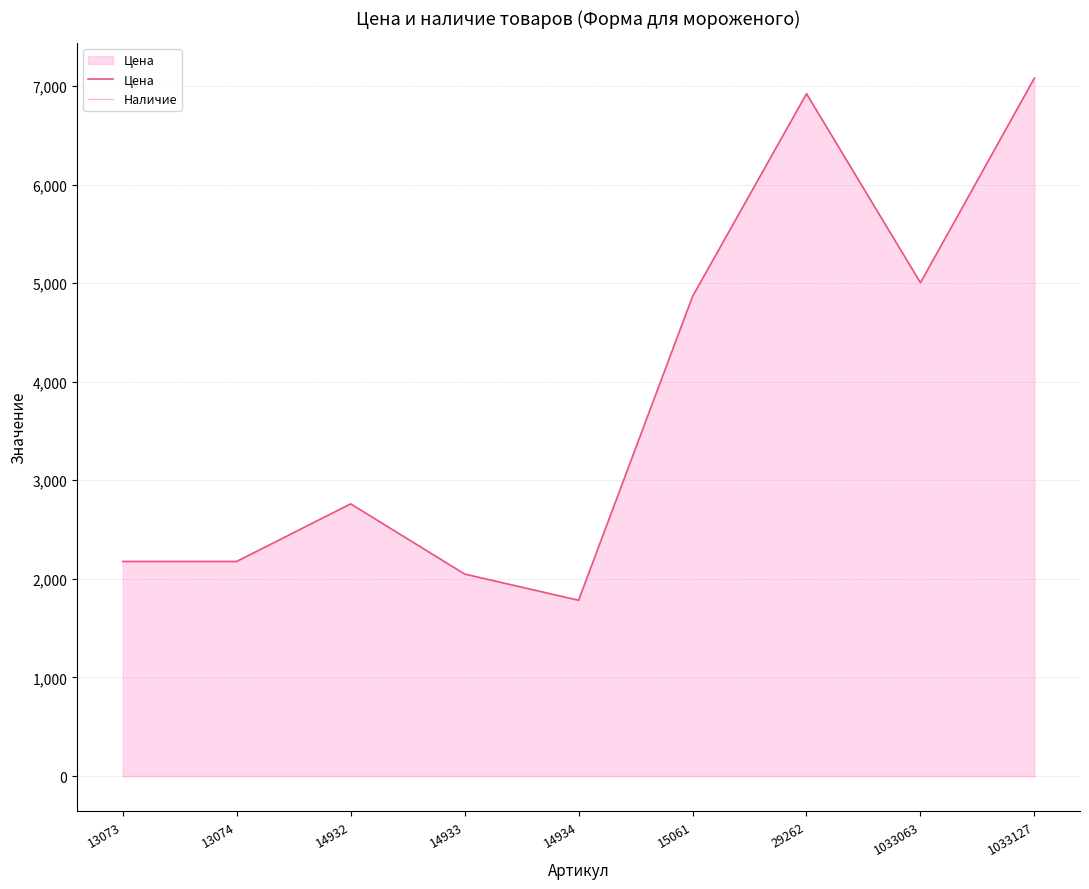

Where is Цена nearest to the value 4431?

15061